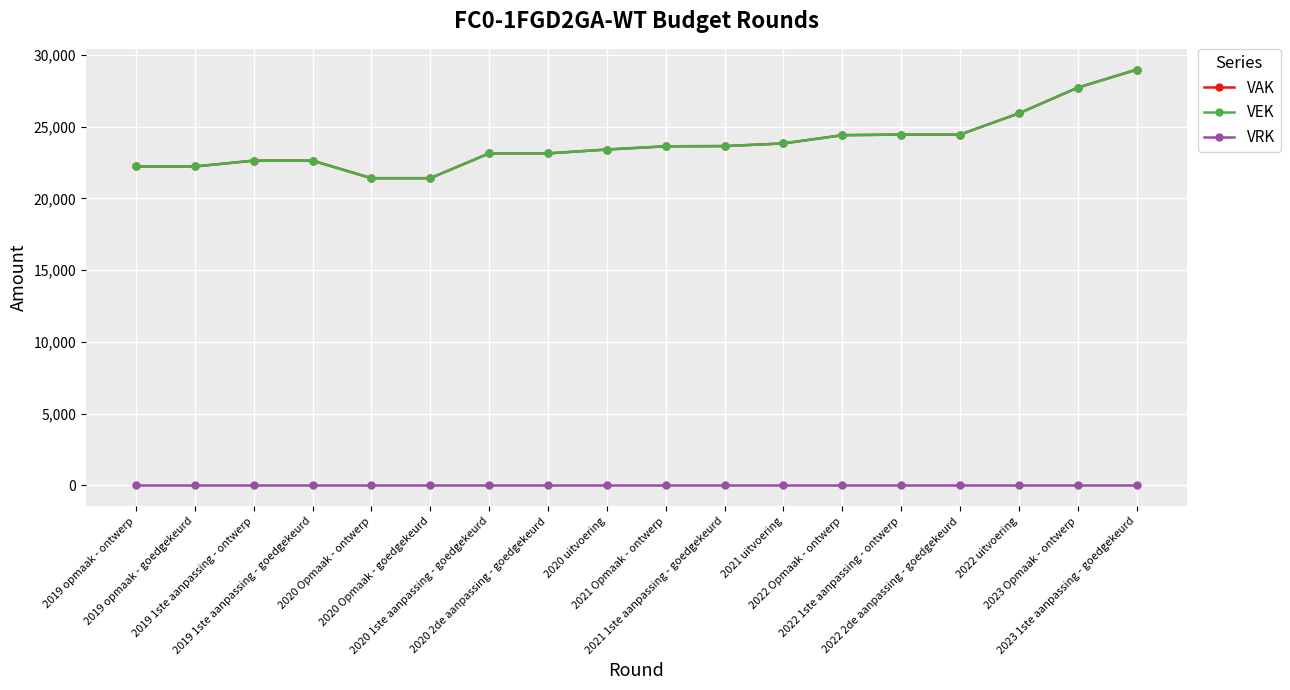

Reading left to right, extract all data points from this chart.

VAK: 2019 opmaak - ontwerp=22229	2019 opmaak - goedgekeurd=22229	2019 1ste aanpassing - ontwerp=22636	2019 1ste aanpassing - goedgekeurd=22636	2020 Opmaak - ontwerp=21413	2020 Opmaak - goedgekeurd=21413	2020 1ste aanpassing - goedgekeurd=23141	2020 2de aanpassing - goedgekeurd=23141	2020 uitvoering=23410	2021 Opmaak - ontwerp=23636	2021 1ste aanpassing - goedgekeurd=23649	2021 uitvoering=23836	2022 Opmaak - ontwerp=24409	2022 1ste aanpassing - ontwerp=24453	2022 2de aanpassing - goedgekeurd=24453	2022 uitvoering=25932	2023 Opmaak - ontwerp=27724	2023 1ste aanpassing - goedgekeurd=28978
VEK: 2019 opmaak - ontwerp=22229	2019 opmaak - goedgekeurd=22229	2019 1ste aanpassing - ontwerp=22636	2019 1ste aanpassing - goedgekeurd=22636	2020 Opmaak - ontwerp=21413	2020 Opmaak - goedgekeurd=21413	2020 1ste aanpassing - goedgekeurd=23141	2020 2de aanpassing - goedgekeurd=23141	2020 uitvoering=23410	2021 Opmaak - ontwerp=23636	2021 1ste aanpassing - goedgekeurd=23649	2021 uitvoering=23836	2022 Opmaak - ontwerp=24409	2022 1ste aanpassing - ontwerp=24453	2022 2de aanpassing - goedgekeurd=24453	2022 uitvoering=25932	2023 Opmaak - ontwerp=27724	2023 1ste aanpassing - goedgekeurd=28978
VRK: 2019 opmaak - ontwerp=0	2019 opmaak - goedgekeurd=0	2019 1ste aanpassing - ontwerp=0	2019 1ste aanpassing - goedgekeurd=0	2020 Opmaak - ontwerp=0	2020 Opmaak - goedgekeurd=0	2020 1ste aanpassing - goedgekeurd=0	2020 2de aanpassing - goedgekeurd=0	2020 uitvoering=0	2021 Opmaak - ontwerp=0	2021 1ste aanpassing - goedgekeurd=0	2021 uitvoering=0	2022 Opmaak - ontwerp=0	2022 1ste aanpassing - ontwerp=0	2022 2de aanpassing - goedgekeurd=0	2022 uitvoering=0	2023 Opmaak - ontwerp=0	2023 1ste aanpassing - goedgekeurd=0